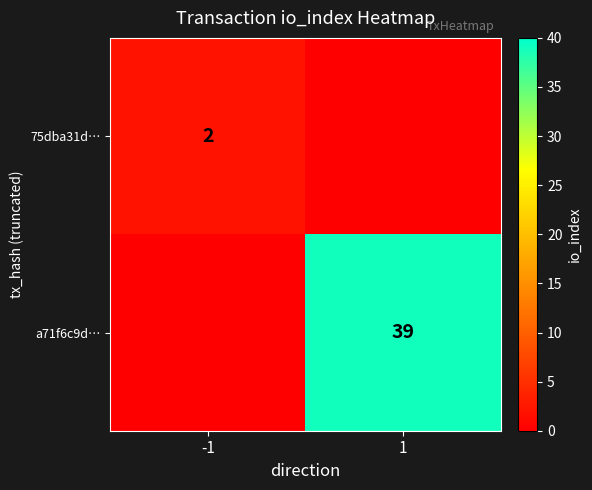

Count the number of data series in this chart.

2